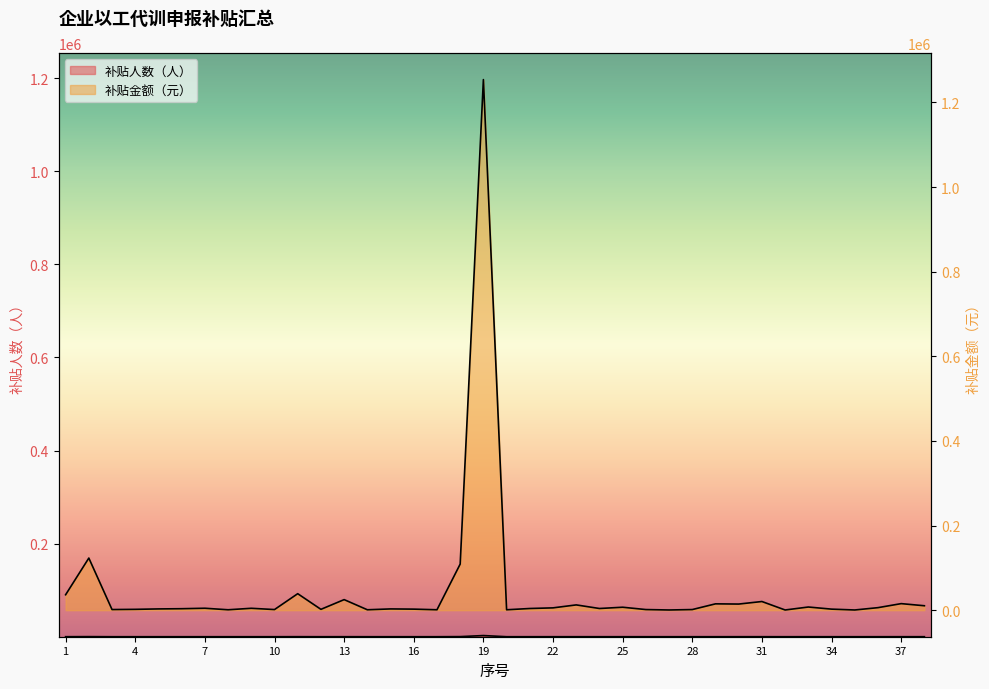

Which series has the widest spread of values?

补贴金额（元）